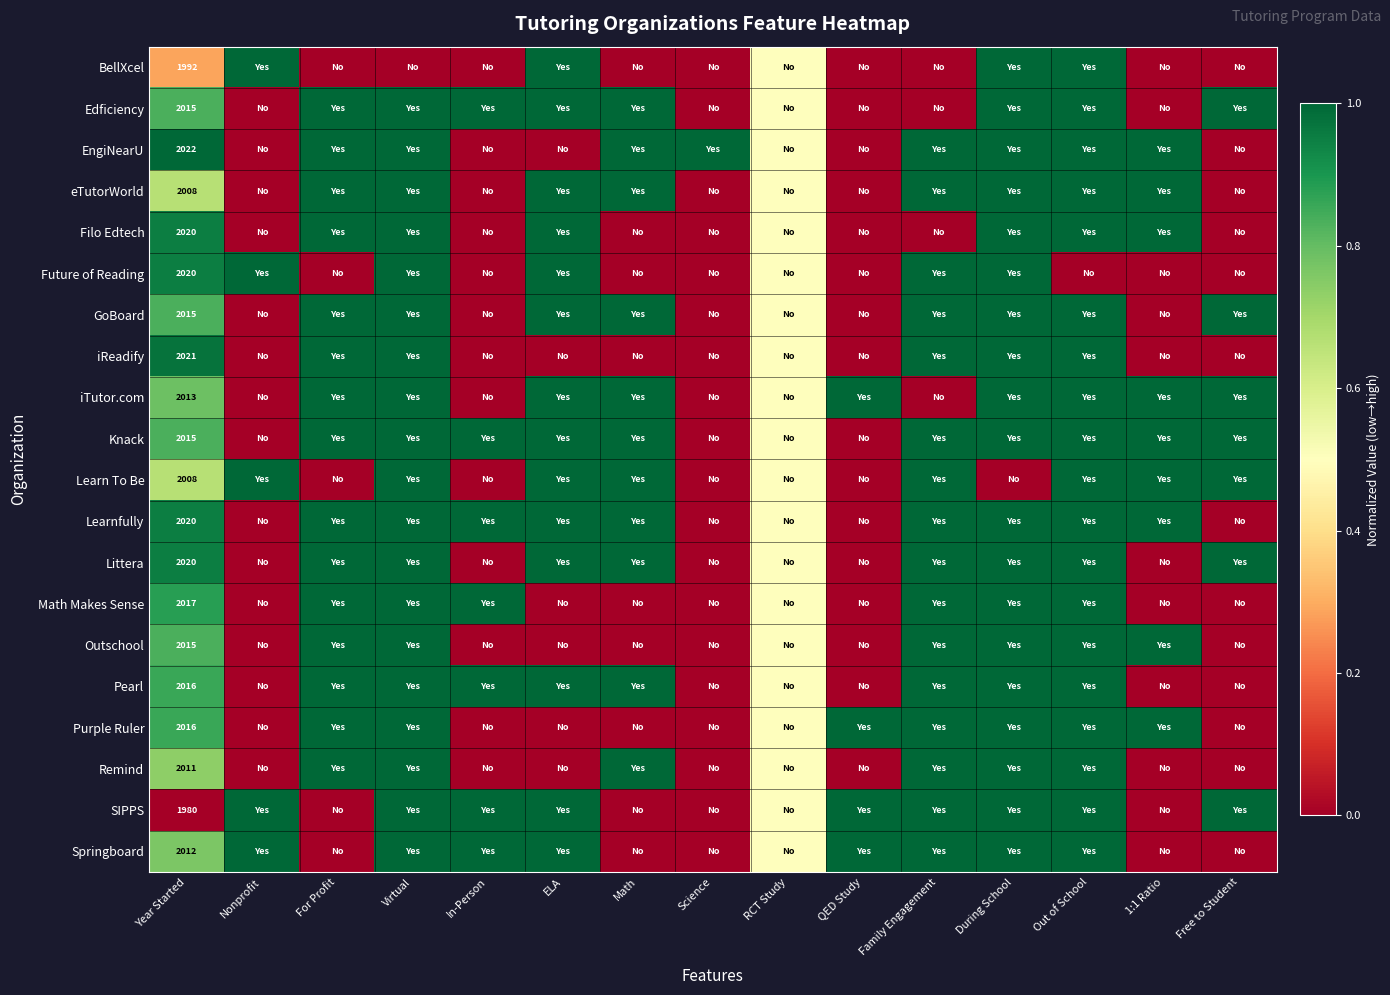

What is the total value across all series at In-Person?

7.0